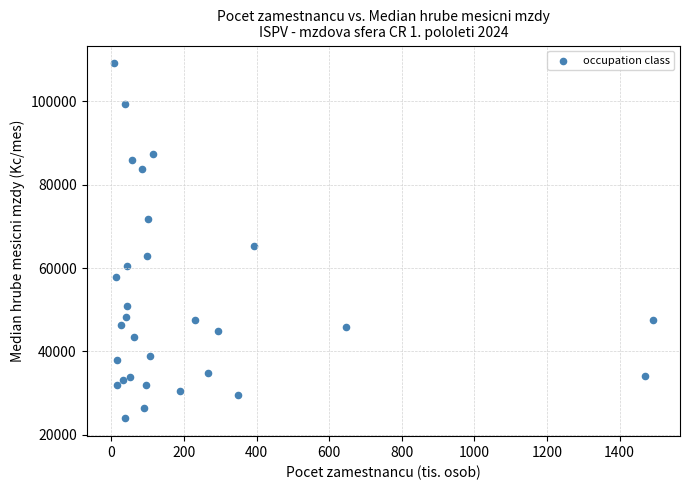

What is the range of X values (max minus min)?

1486.3